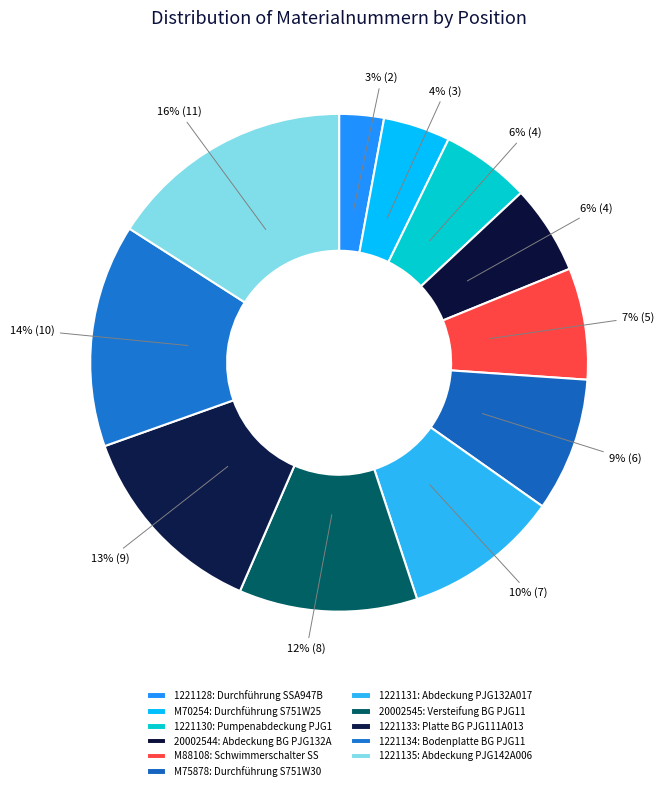

To the nearest percent, what is the difference between the 1221133 and 1221128 slice percentages?

10%